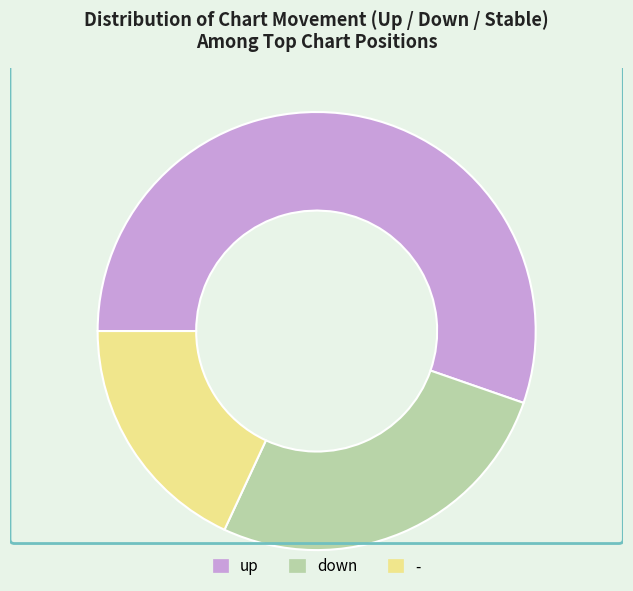

Rank the categories by value from lowest to highest.

-, down, up